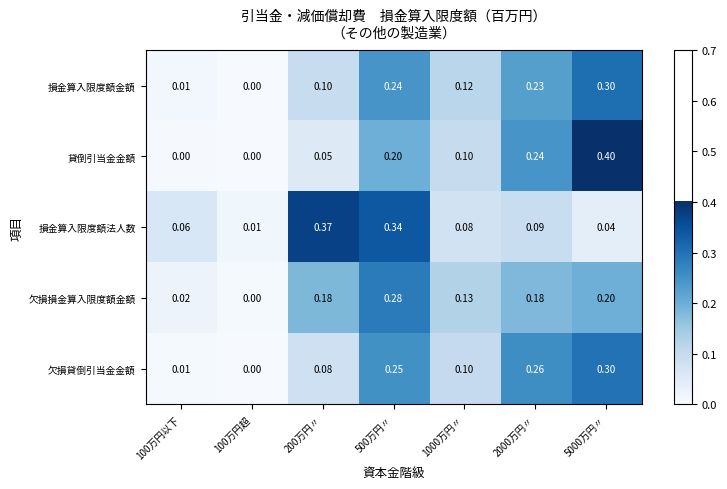

Which series has the largest range (max minus min)?

貸倒引当金金額